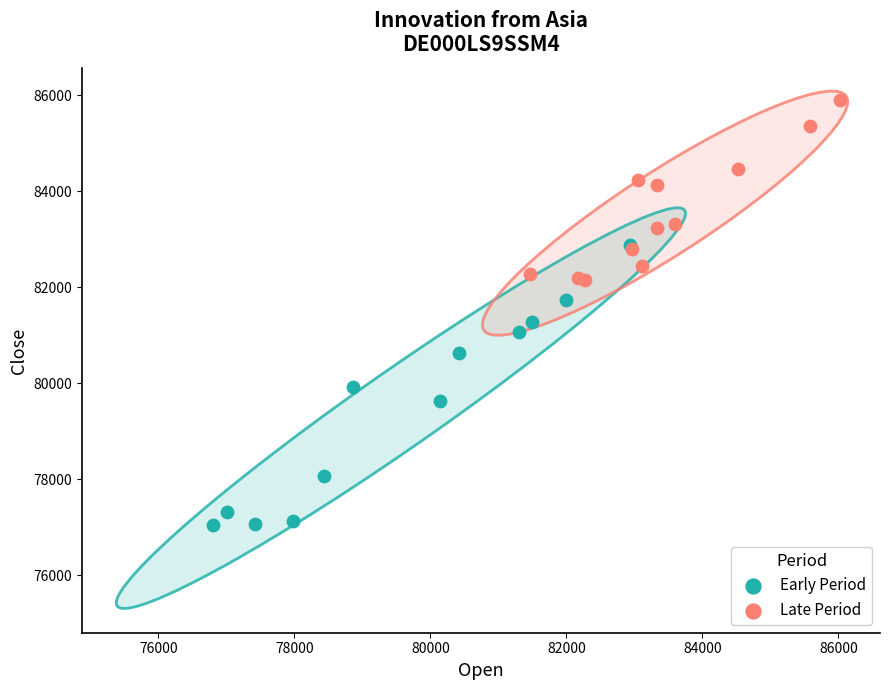

Which series has the largest Y range (max minus min)?

Early Period